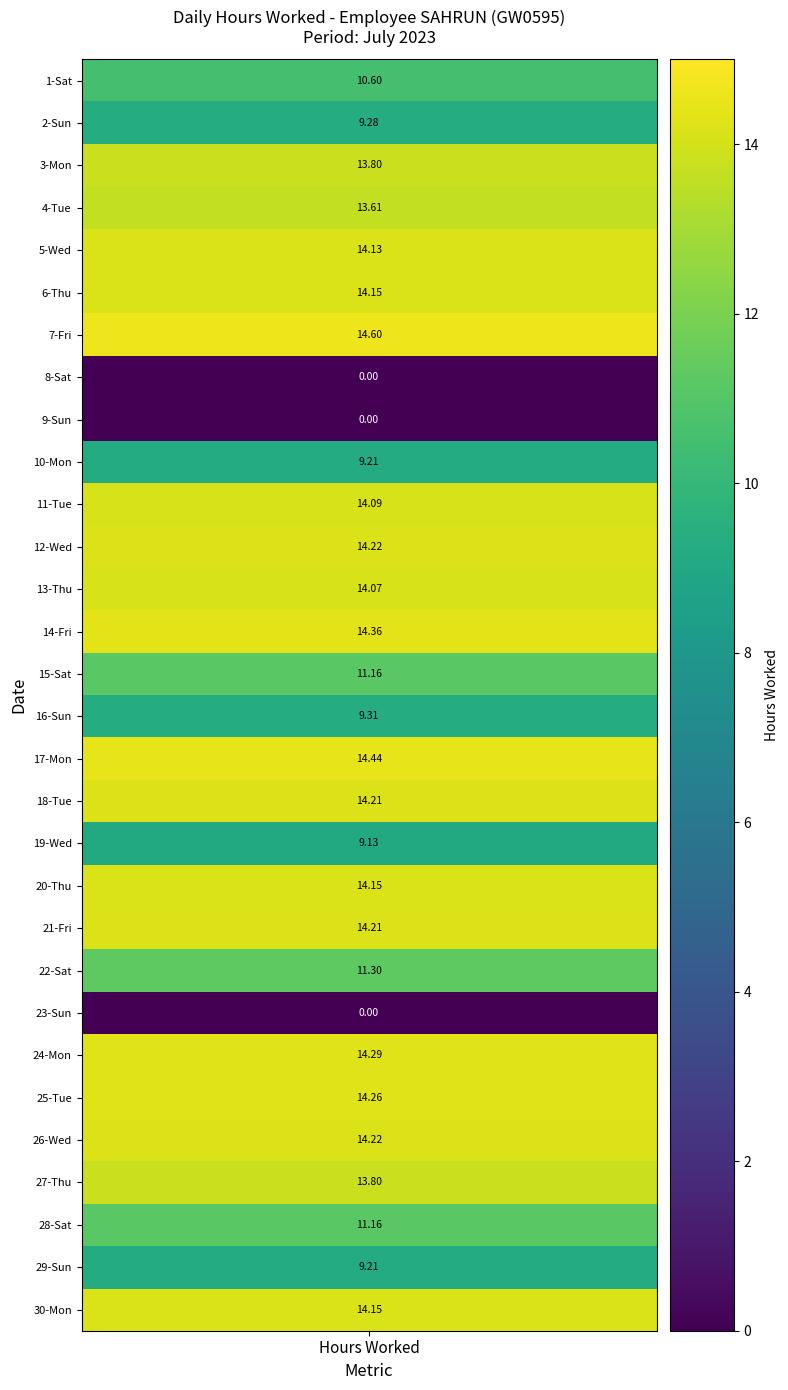

What is the change in value from 17-Mon to 24-Mon?

-0.2